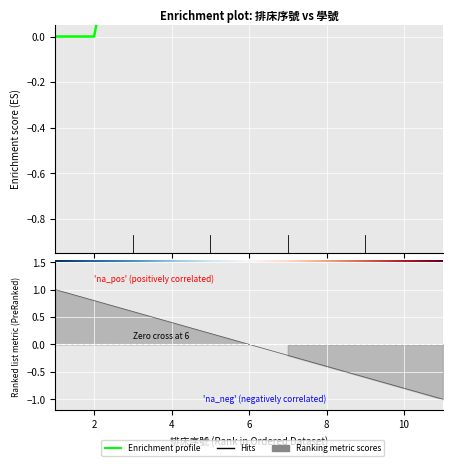

What is the value of the 4th point from the left?

0.9